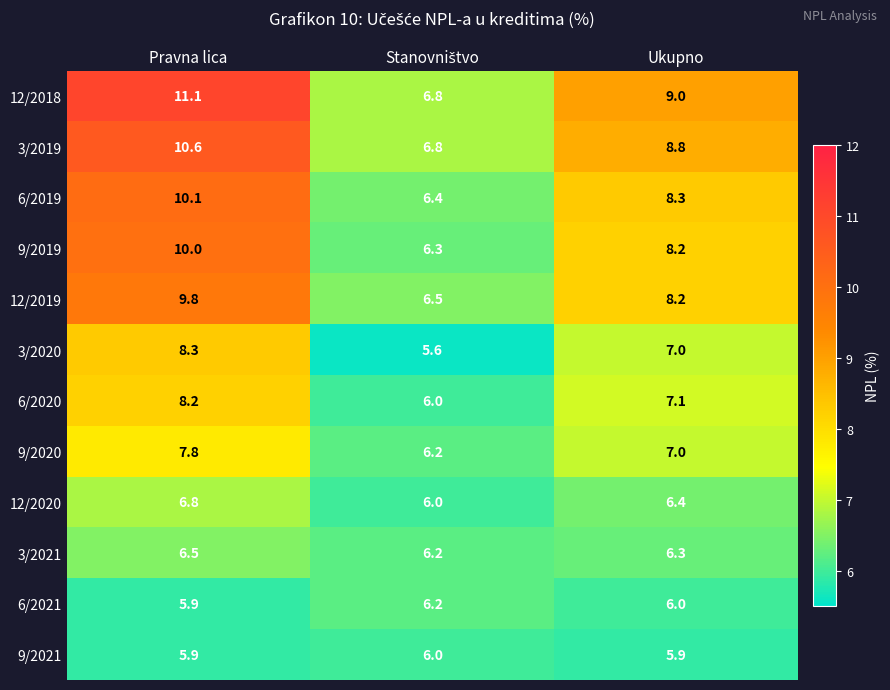

What is the smallest value displayed?

5.6